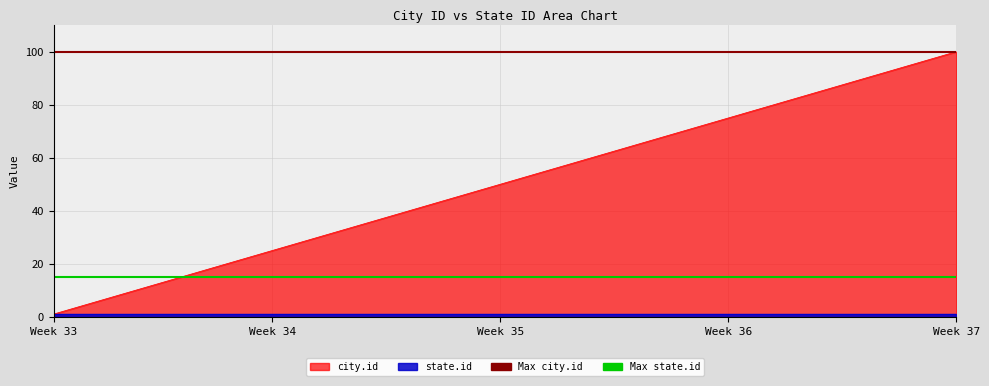

What is the value of the Max city.id point at the 1st from the left?

100